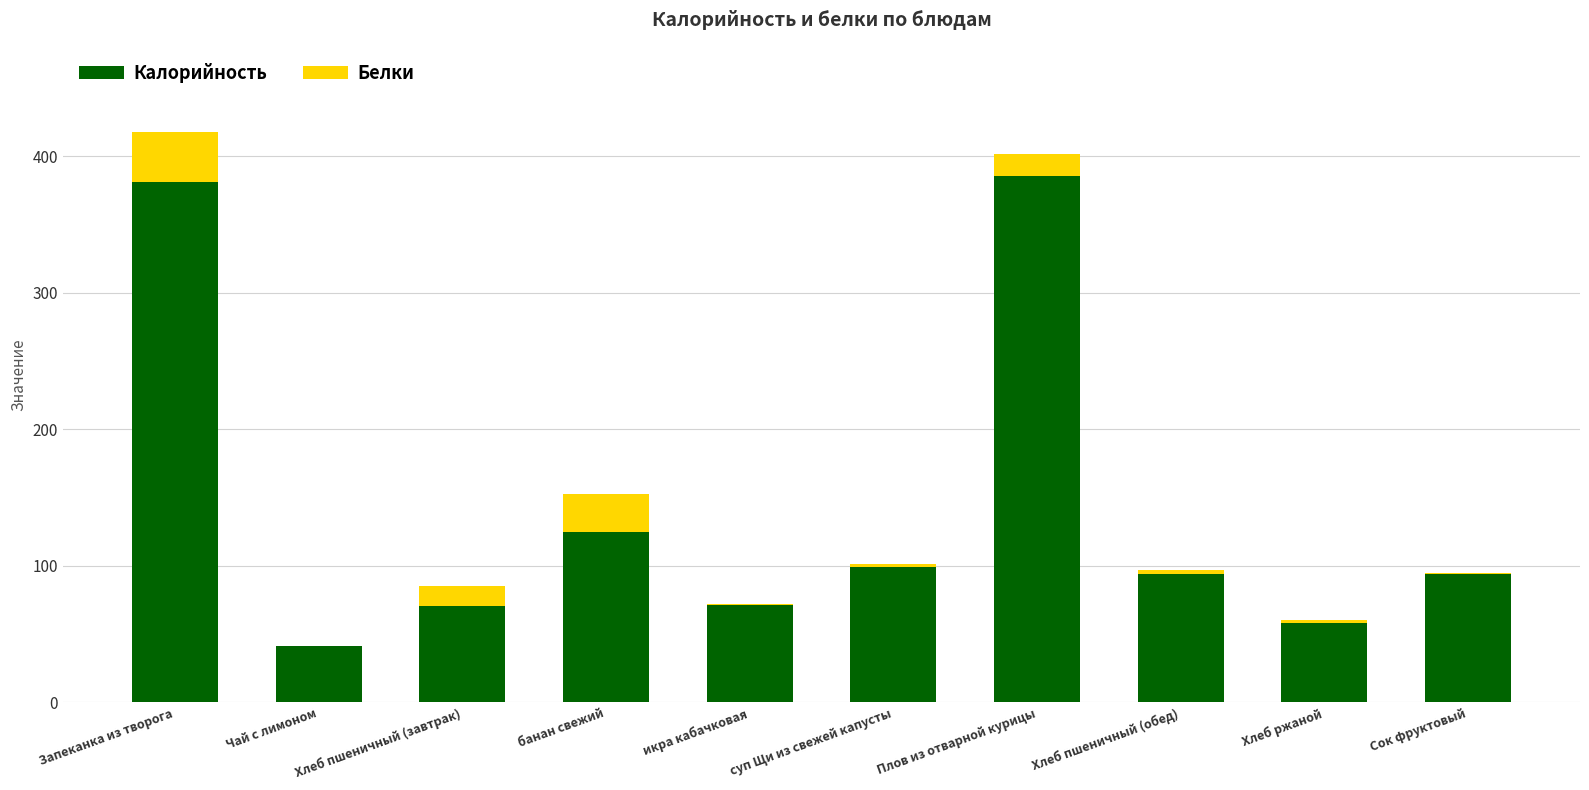

Are the bars grouped side by side (vs. stacked)?

No